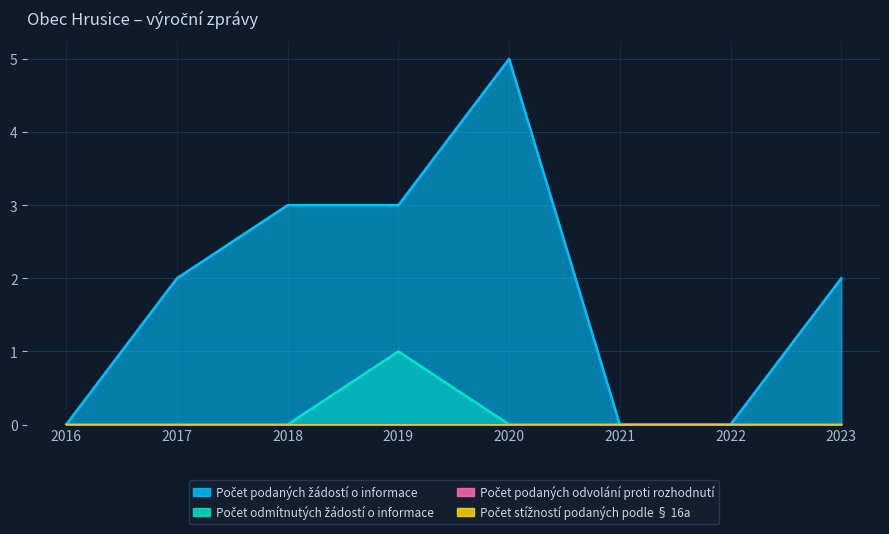

How many values in the Počet podaných žádostí o informace series are below 2?

3